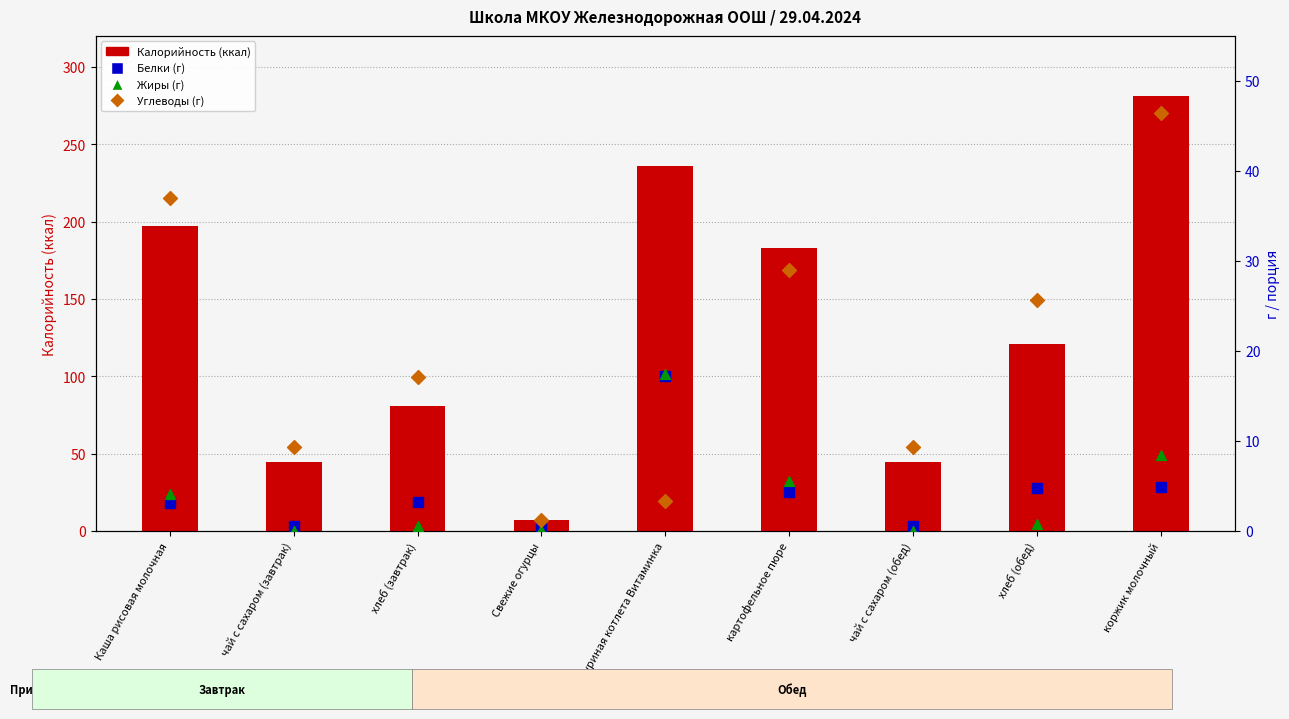

At which category is the sum across all series the highest?

коржик молочный